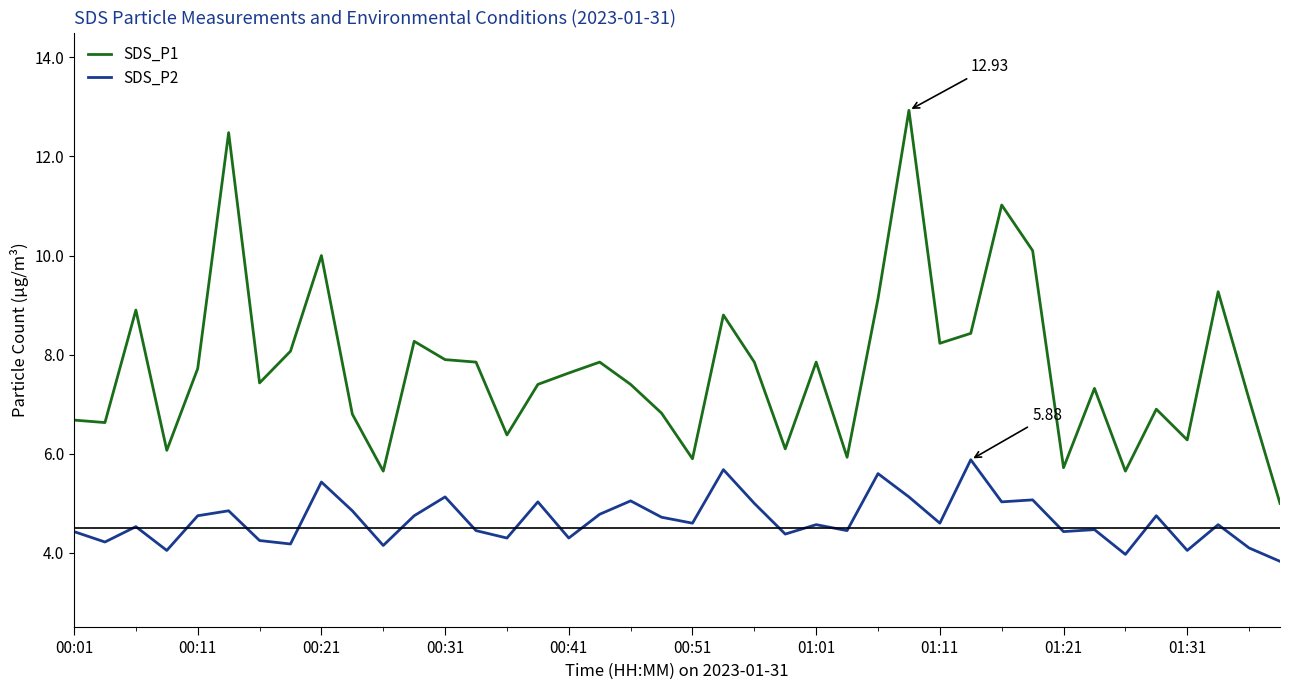

Which series has the widest spread of values?

SDS_P1